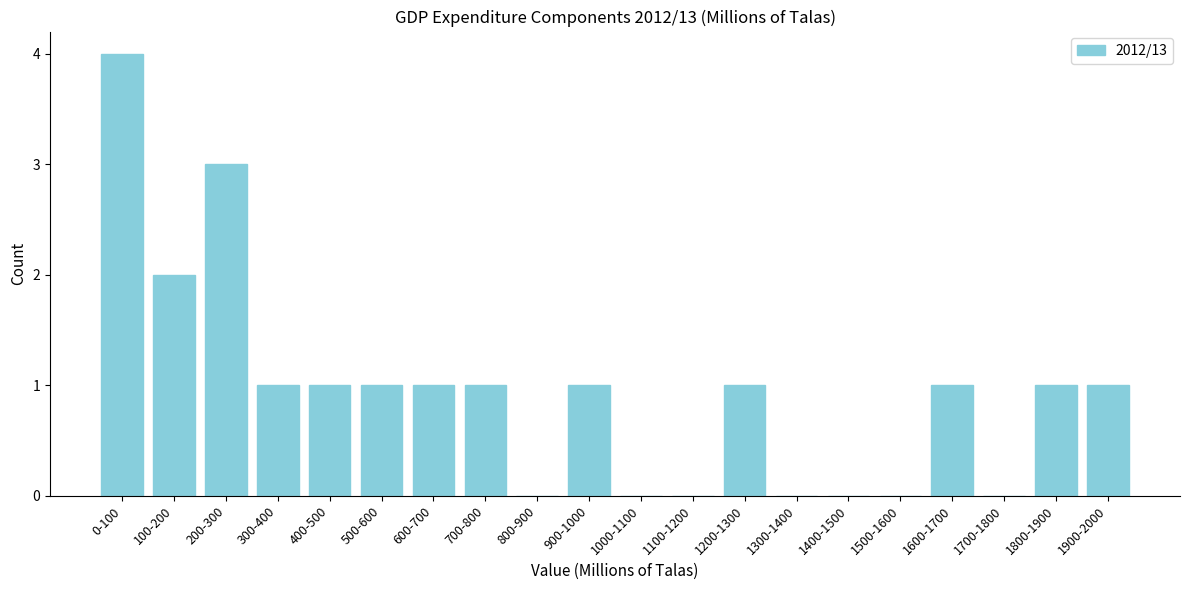

Reading left to right, extract all data points from this chart.

0-100=4	100-200=2	200-300=3	300-400=1	400-500=1	500-600=1	600-700=1	700-800=1	800-900=0	900-1000=1	1000-1100=0	1100-1200=0	1200-1300=1	1300-1400=0	1400-1500=0	1500-1600=0	1600-1700=1	1700-1800=0	1800-1900=1	1900-2000=1